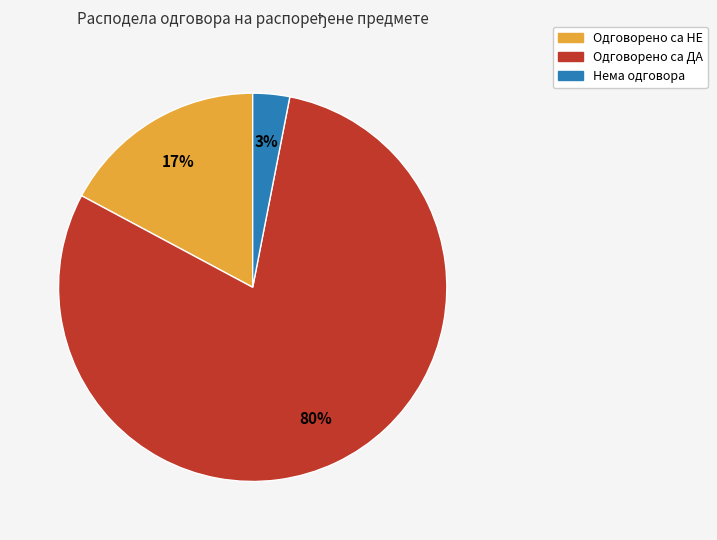

Which slice is the largest?

Одговорено са ДА